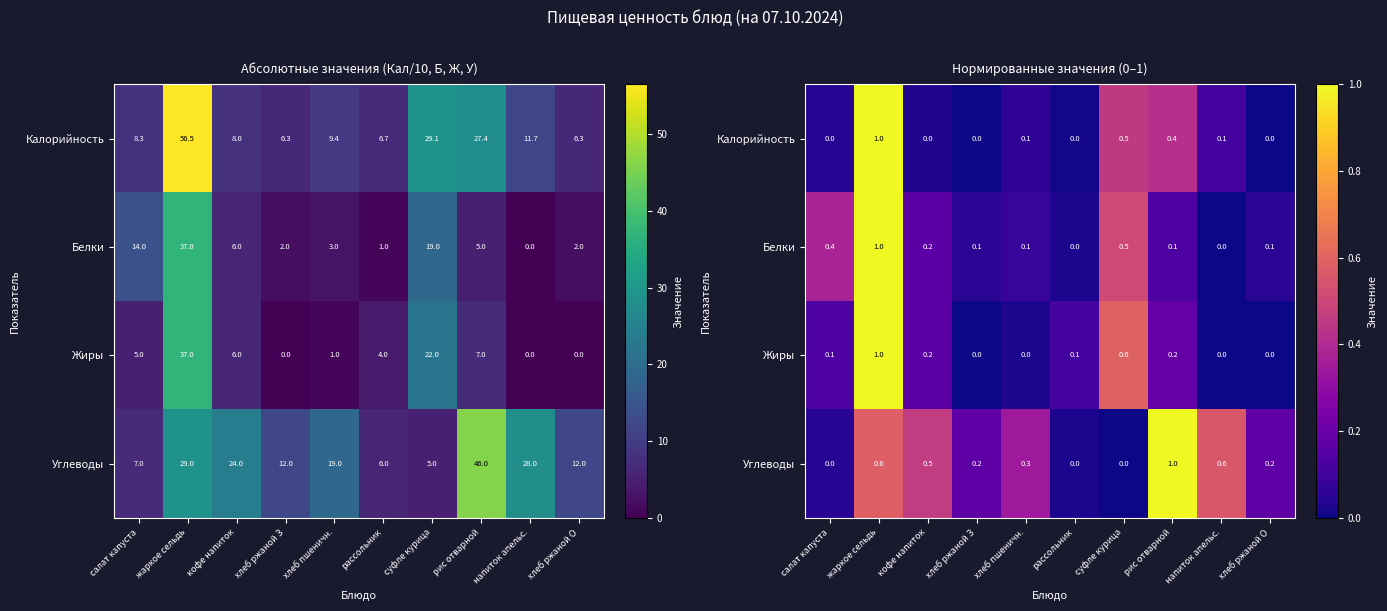

Which label corresponds to the smallest value in the chart?

хлеб ржаной З